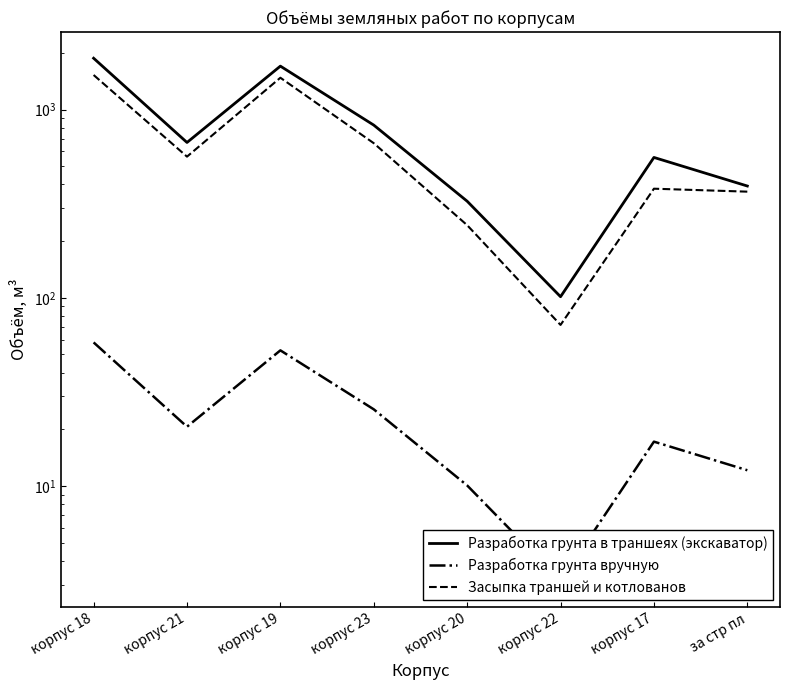

The Засыпка траншей и котлованов series shows 157.4 at корпус 23. True or false?

False